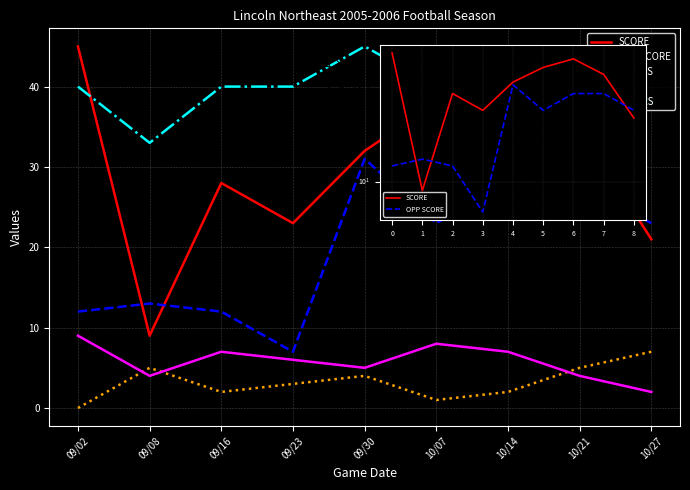

Is it true that WINS equals 0 at 10/07?

False